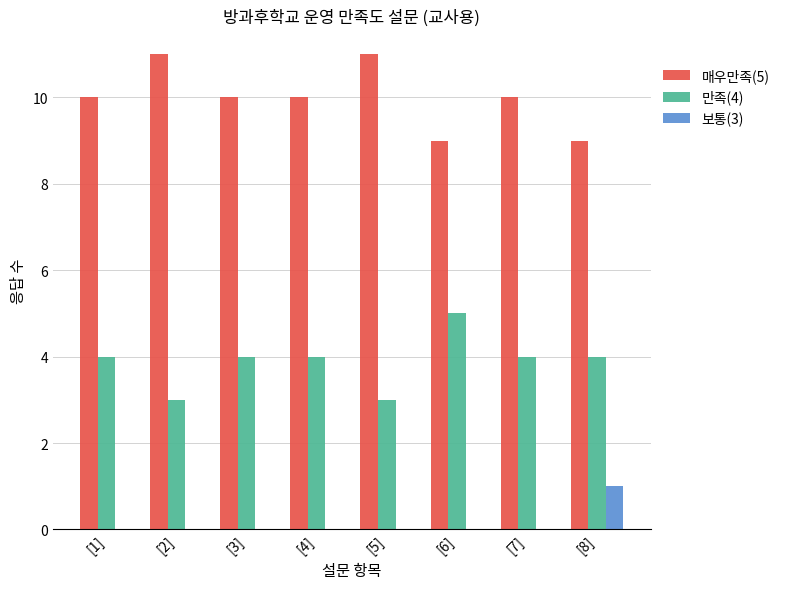

Which series changed the most between [2] and [8]?

매우만족(5)